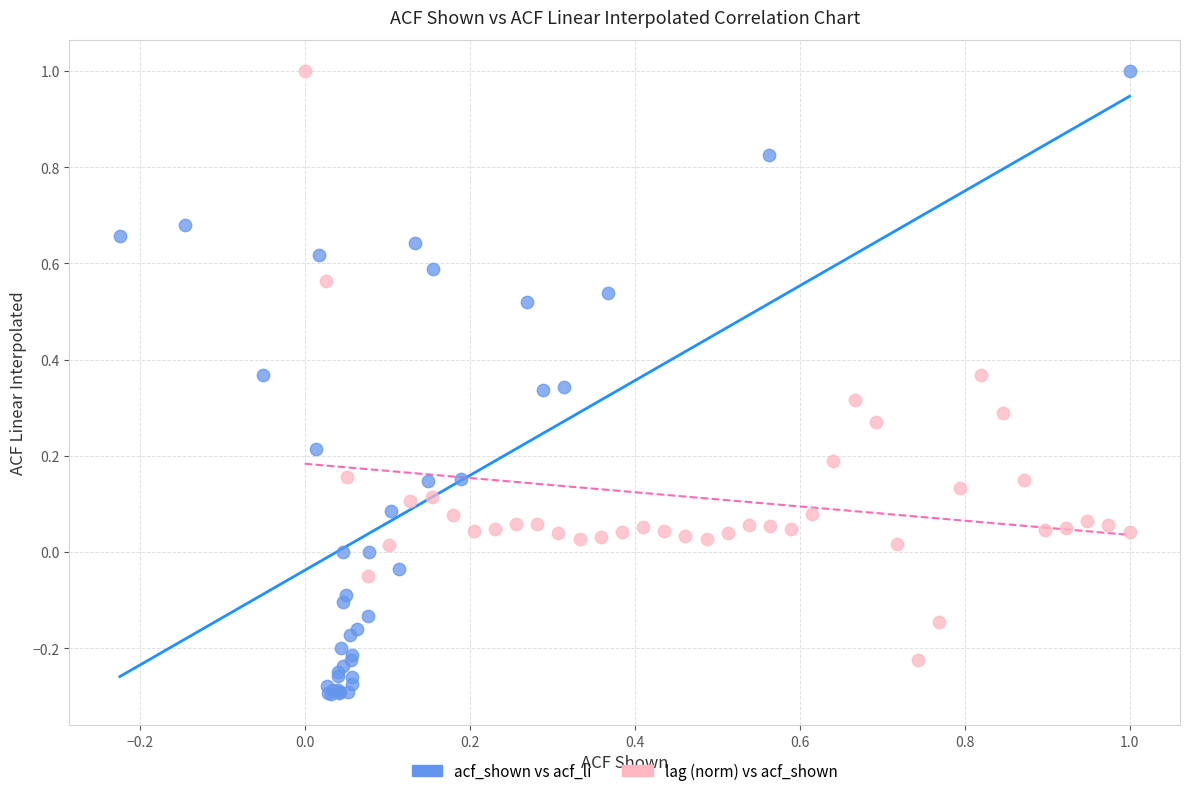

Which series has the largest Y range (max minus min)?

acf_shown vs acf_li